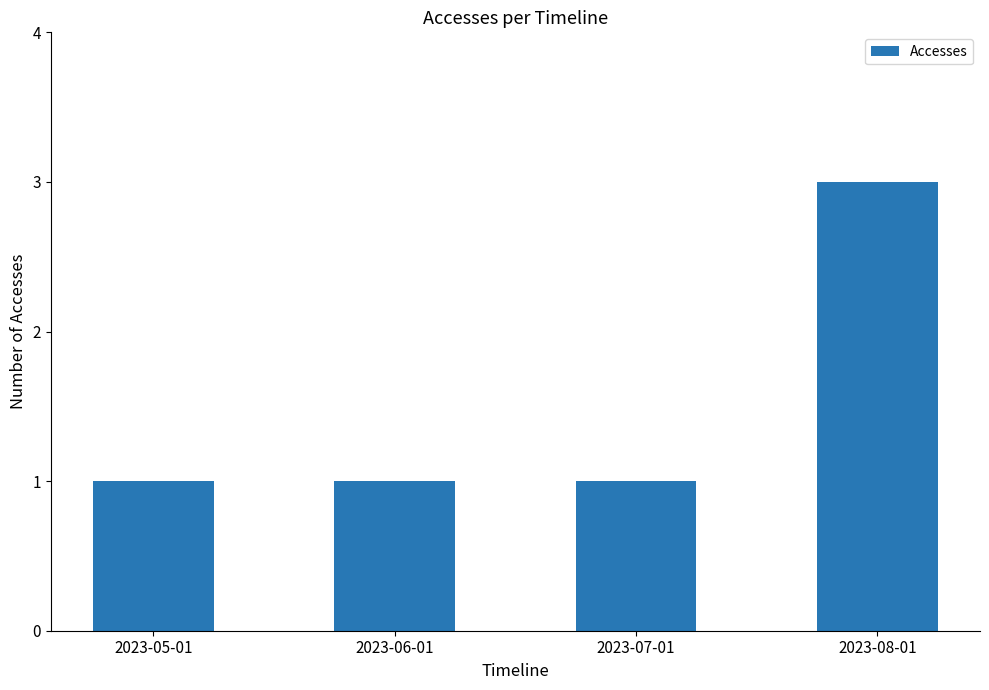

Count the values in the range 1 to 3.

4